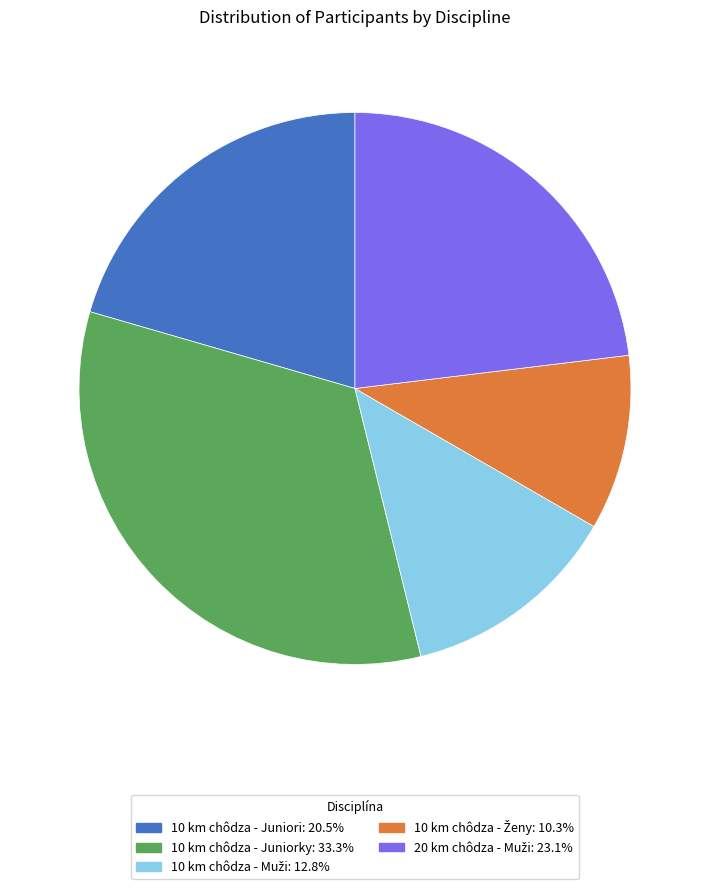

Which slice is the largest?

10 km chôdza - Juniorky